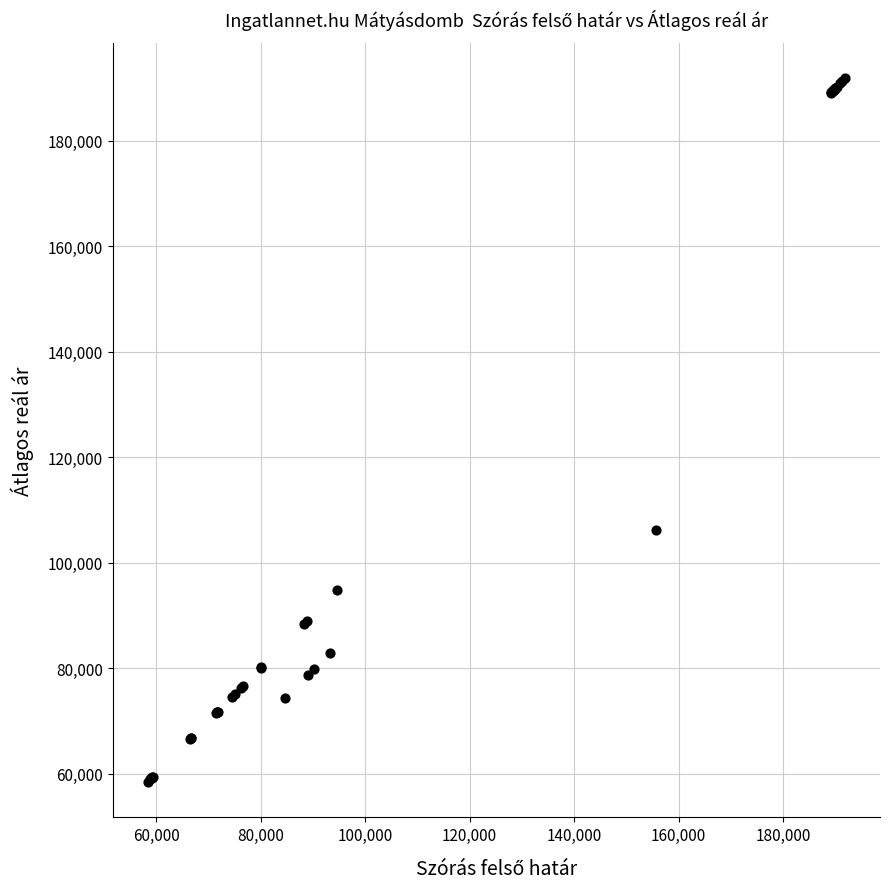

What Y value in the scatter plot is closest to 125120?

106115